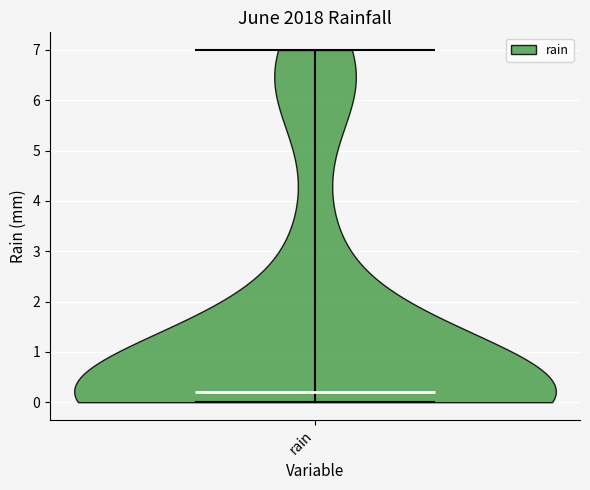

Where does the median line of the violin for rain sit on the y-axis? The values are not printed on the chart, so give them approximately, as read against the axis.

0.2